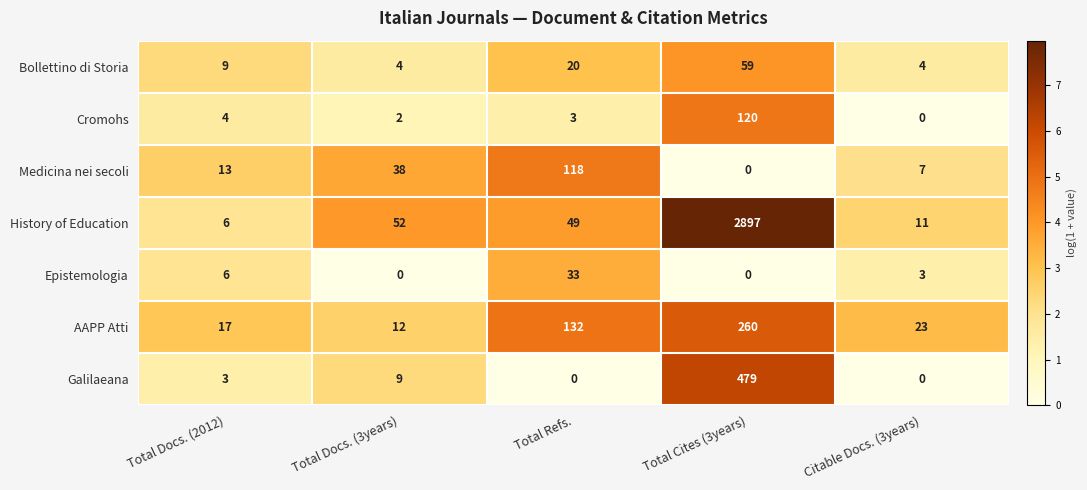

How many series are shown in this chart?

7